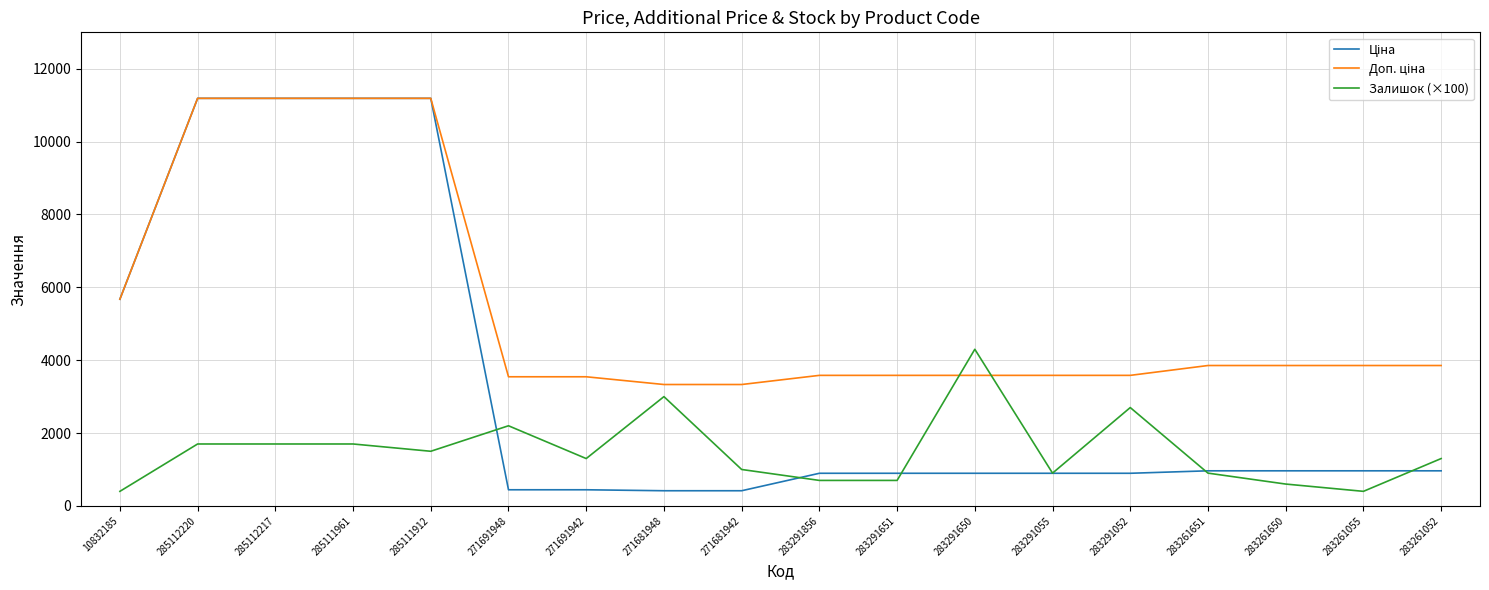

The Залишок (×100) series shows 2700.0 at 283291052. True or false?

True